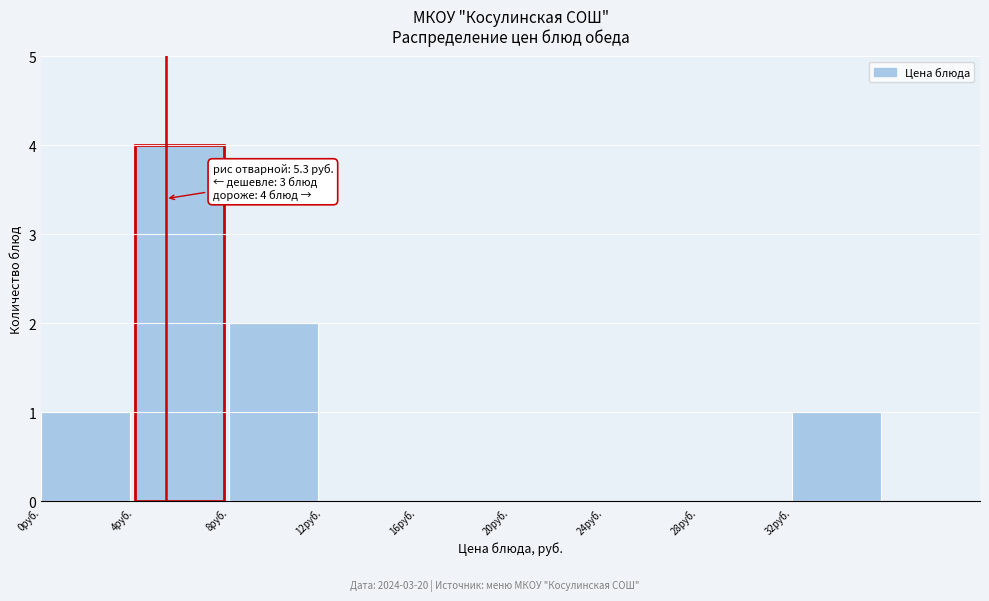

Which range on the x-axis has the tallest bar?

4 to 8